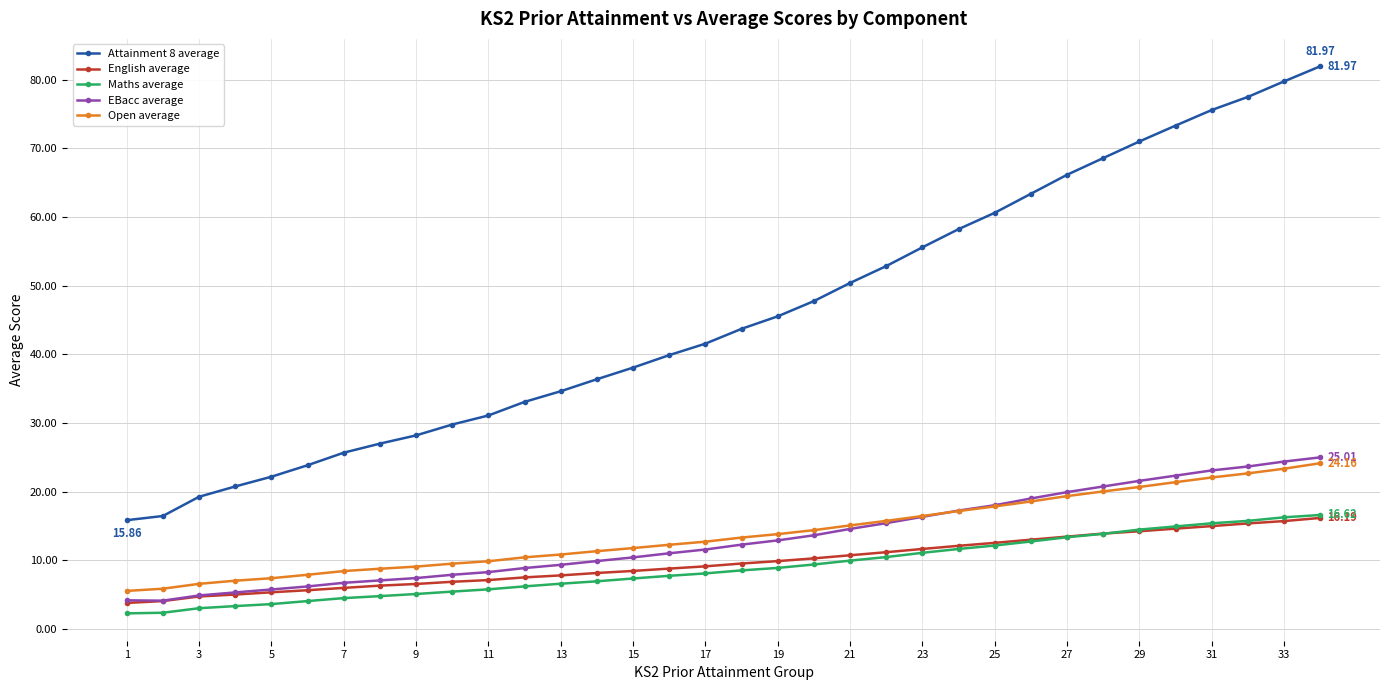

Which series has the largest range (max minus min)?

Attainment 8 average